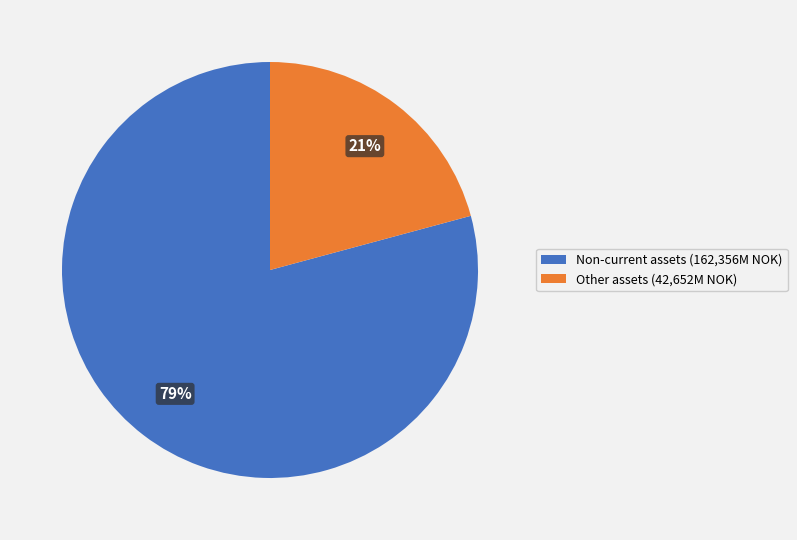

What is the ratio of the value at Other assets (42,652M NOK) to the value at Non-current assets (162,356M NOK)?

0.3